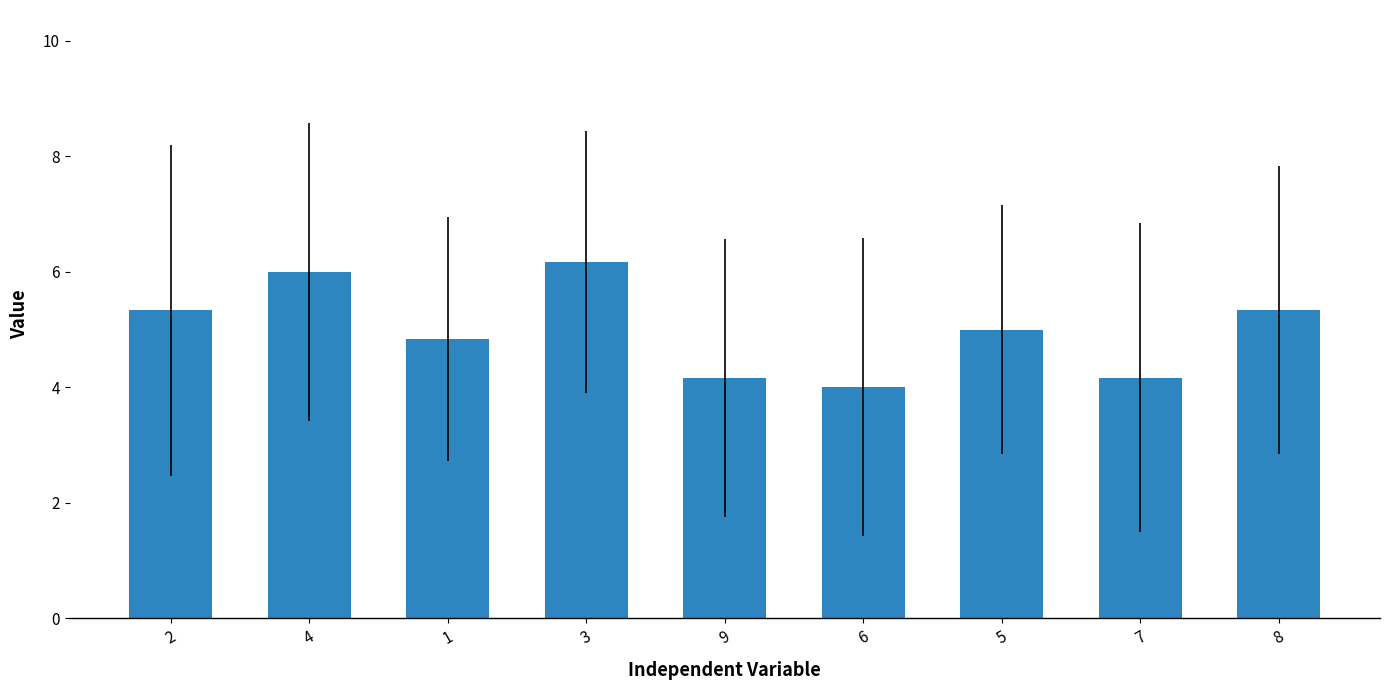

Reading left to right, extract all data points from this chart.

5.3	6.0	4.8	6.2	4.2	4.0	5.0	4.2	5.3